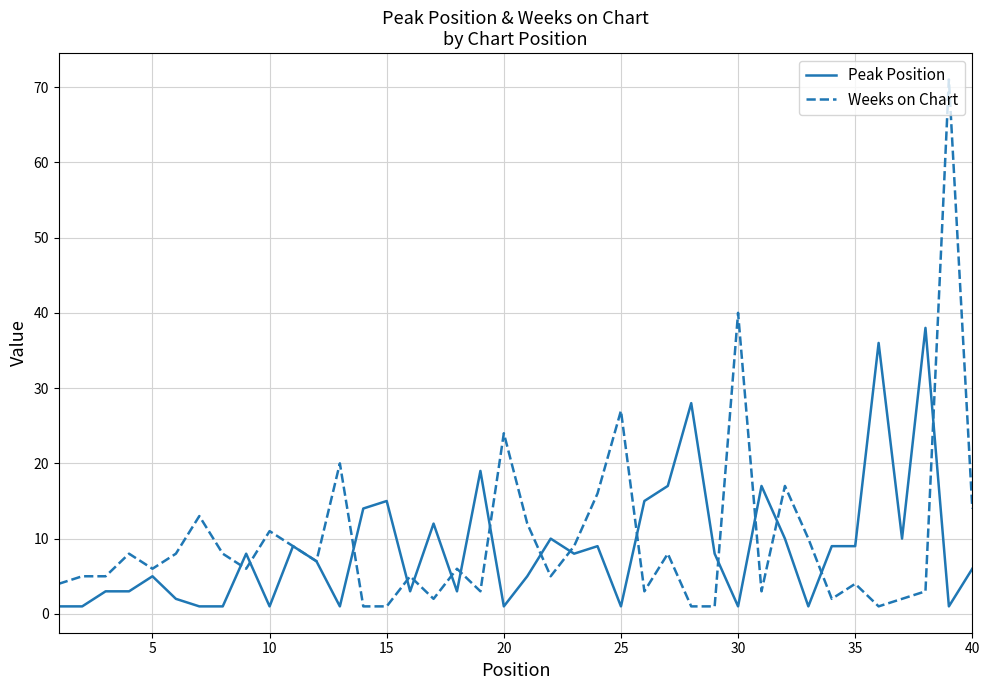

Reading left to right, what are all the values shown in this chart?

Peak Position: 1	1	3	3	5	2	1	1	8	1	9	7	1	14	15	3	12	3	19	1	5	10	8	9	1	15	17	28	8	1	17	10	1	9	9	36	10	38	1	6
Weeks on Chart: 4	5	5	8	6	8	13	8	6	11	9	7	20	1	1	5	2	6	3	24	12	5	9	16	27	3	8	1	1	40	3	17	10	2	4	1	2	3	71	14